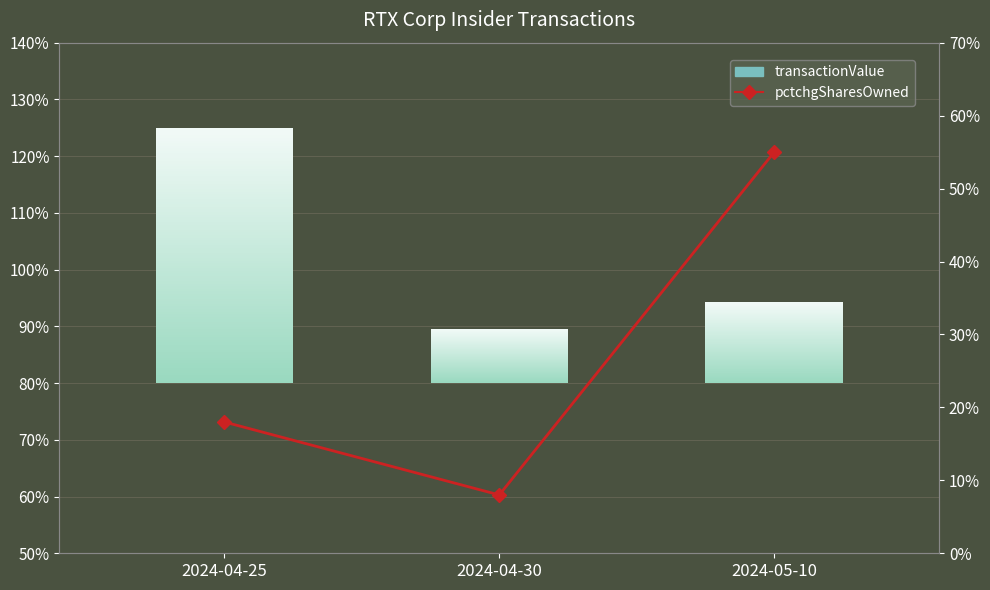

The chart shows a value of 8 at 2024-04-30. True or false?

True